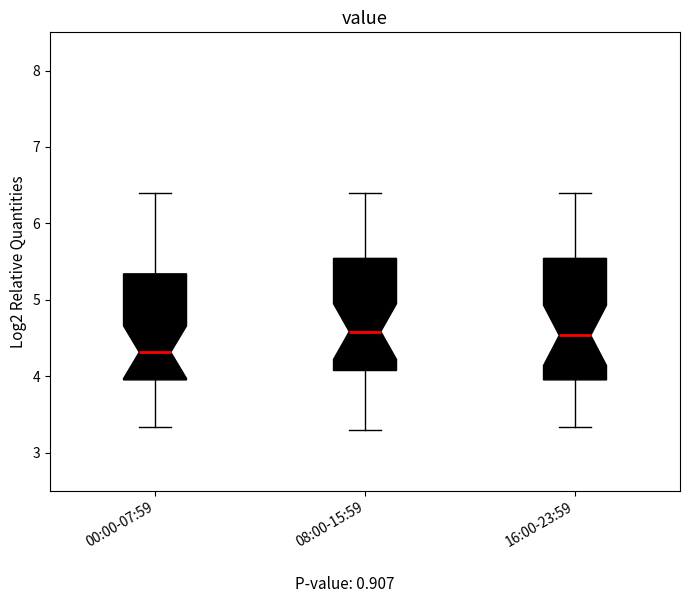

Reading left to right, read every box against the y-axis: the position of its median line, the range the box covers, and the ends of its whiskers. The values are not printed on the chart, so give them approximately, as read against the axis.

00:00-07:59: median 4.3, box 4.0 to 5.3, whiskers 3.3 to 6.4
08:00-15:59: median 4.6, box 4.1 to 5.5, whiskers 3.3 to 6.4
16:00-23:59: median 4.5, box 4.0 to 5.5, whiskers 3.3 to 6.4